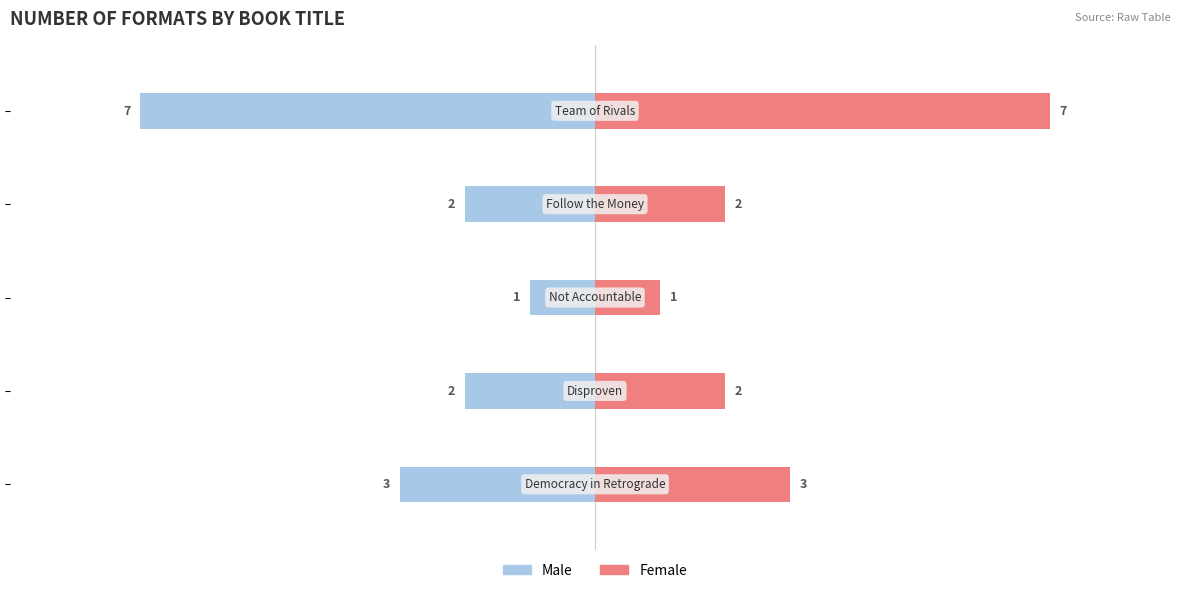

Are the bars grouped side by side (vs. stacked)?

Yes